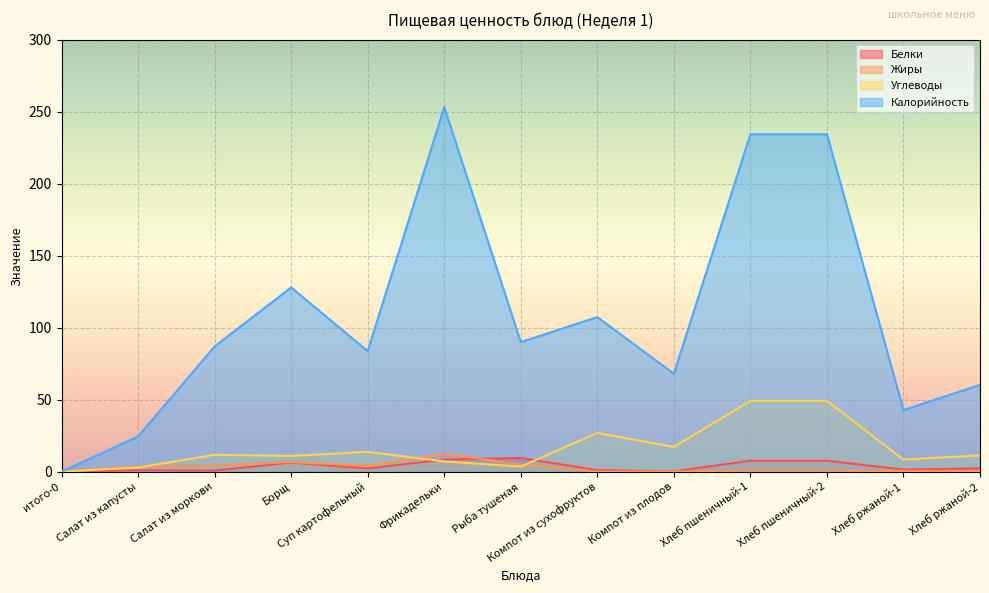

Between Суп картофельный and Борщ, which is larger?

Борщ